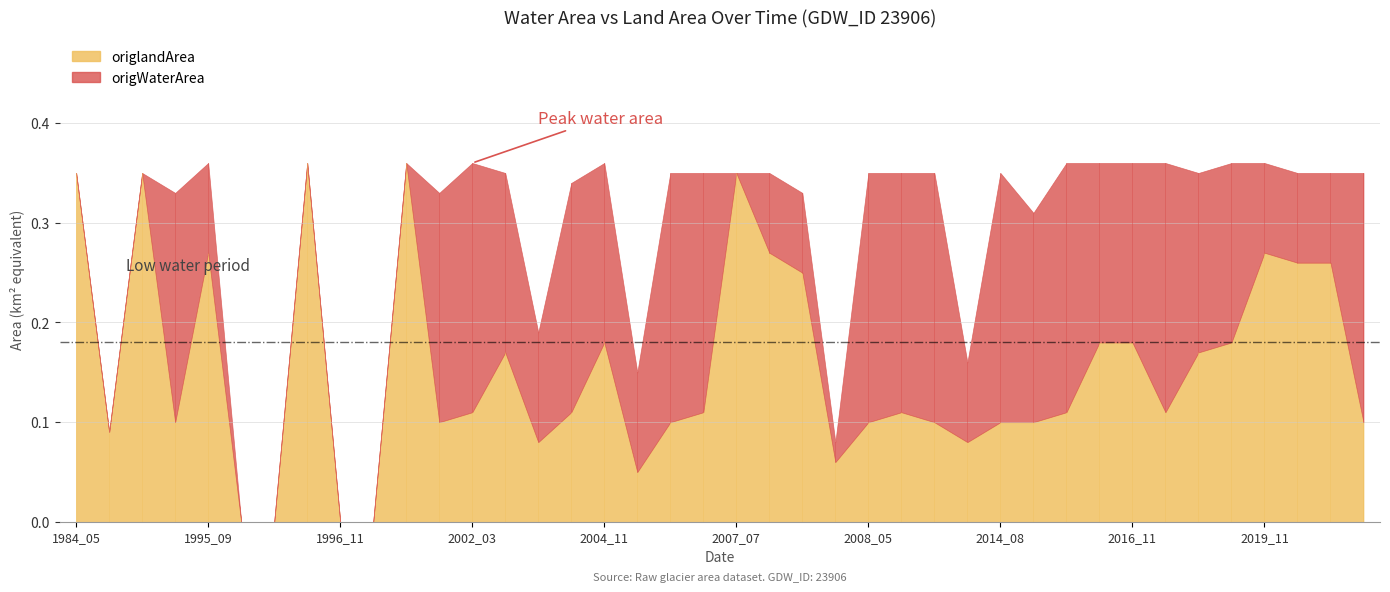

What is the sum of all origlandArea values?

6.2